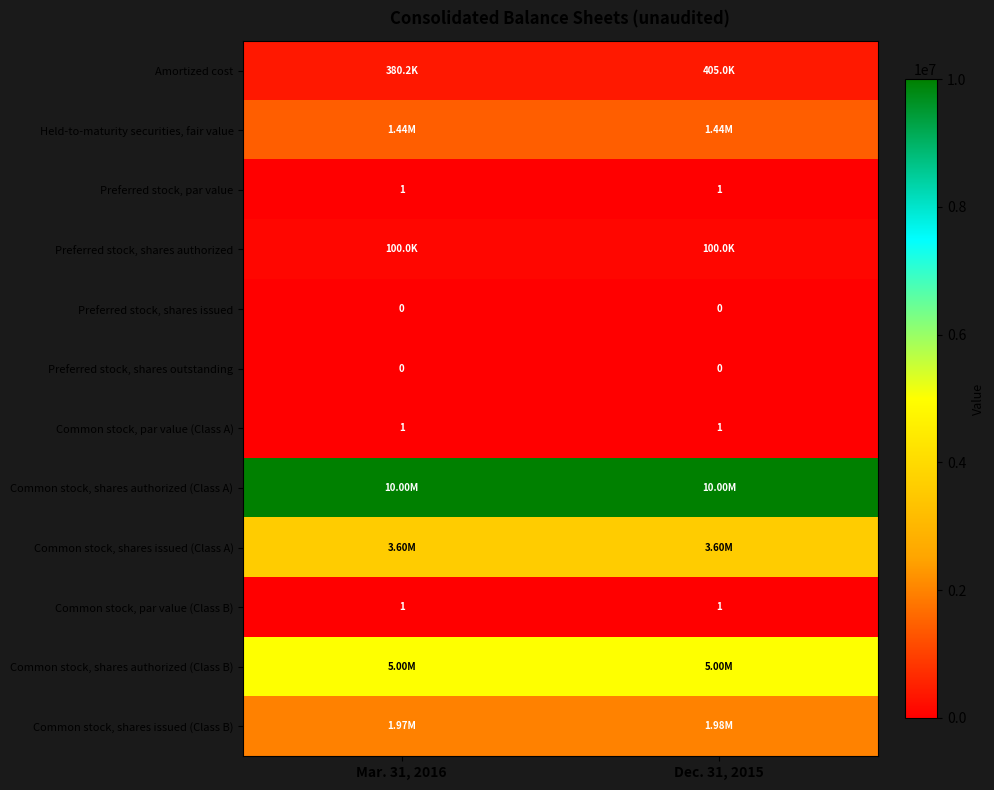

Which series has the largest range (max minus min)?

Amortized cost